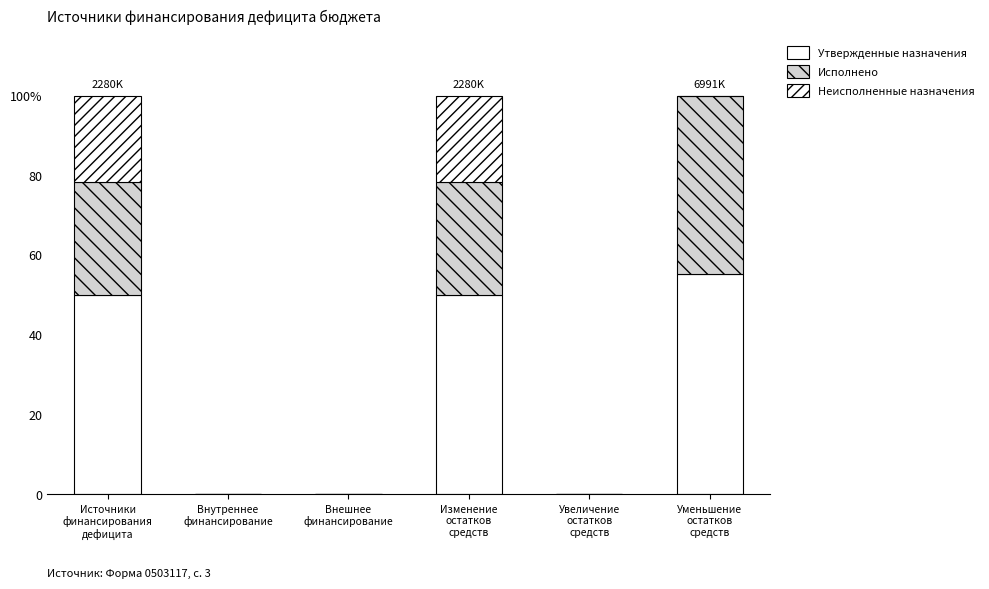

What is the sum of all Исполнено values?

101.6